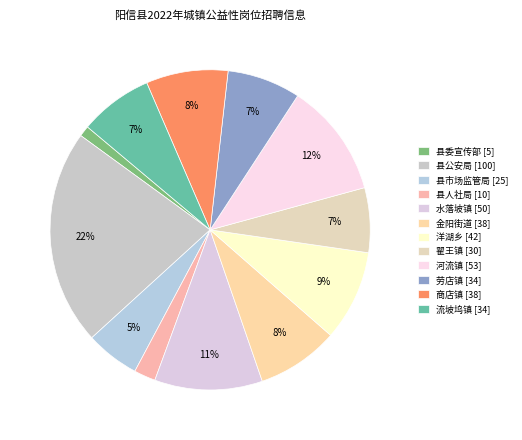

To the nearest percent, what is the difference between the 流坡坞镇 and 金阳街道 slice percentages?

1%